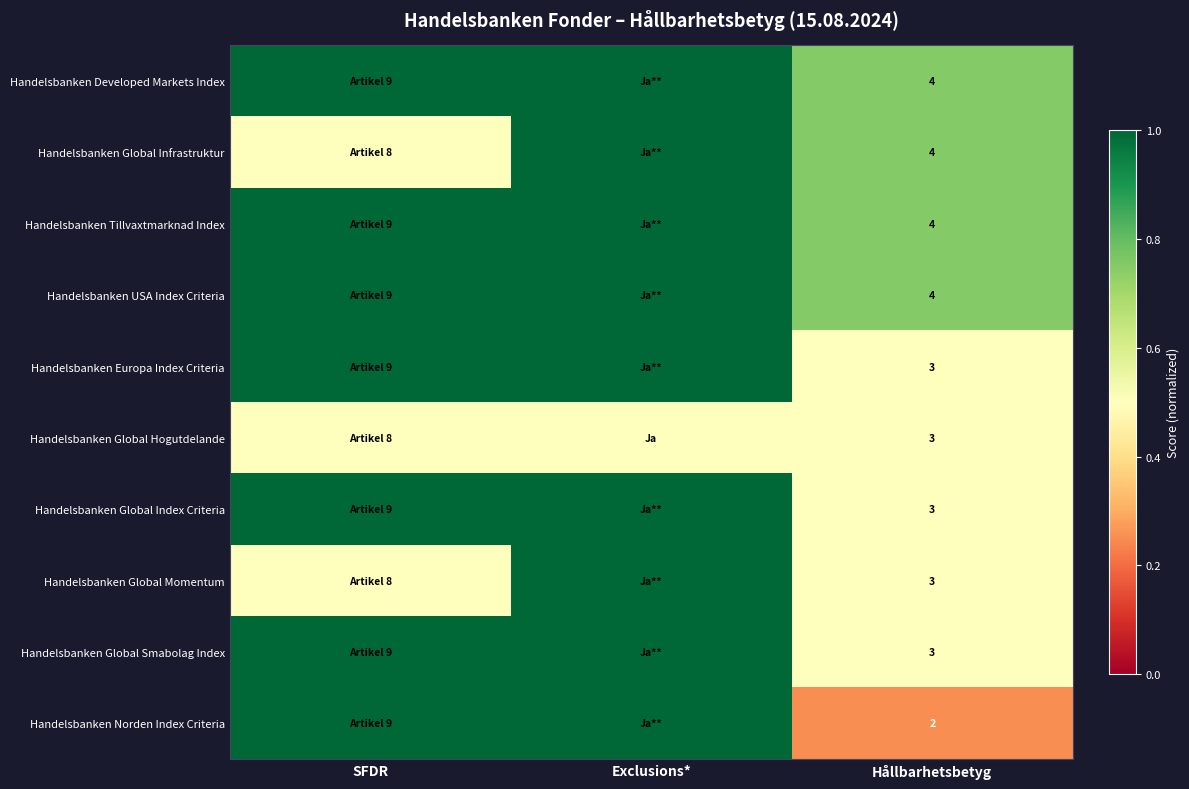

The value of Handelsbanken Tillvaxtmarknad Index at Hållbarhetsbetyg is 4.0. True or false?

True